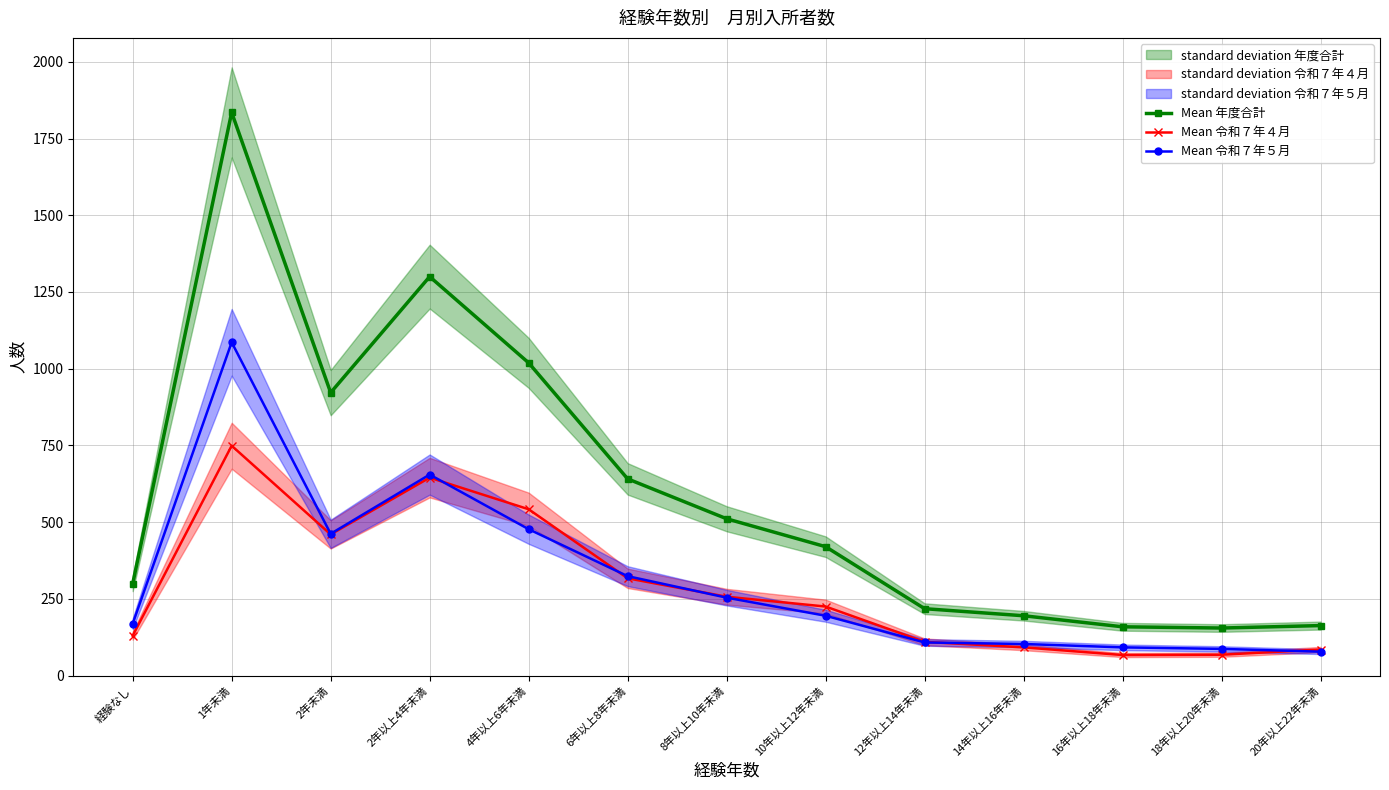

List the series in order of their peak value, lowest first.

Mean 令和７年４月, Mean 令和７年５月, Mean 年度合計